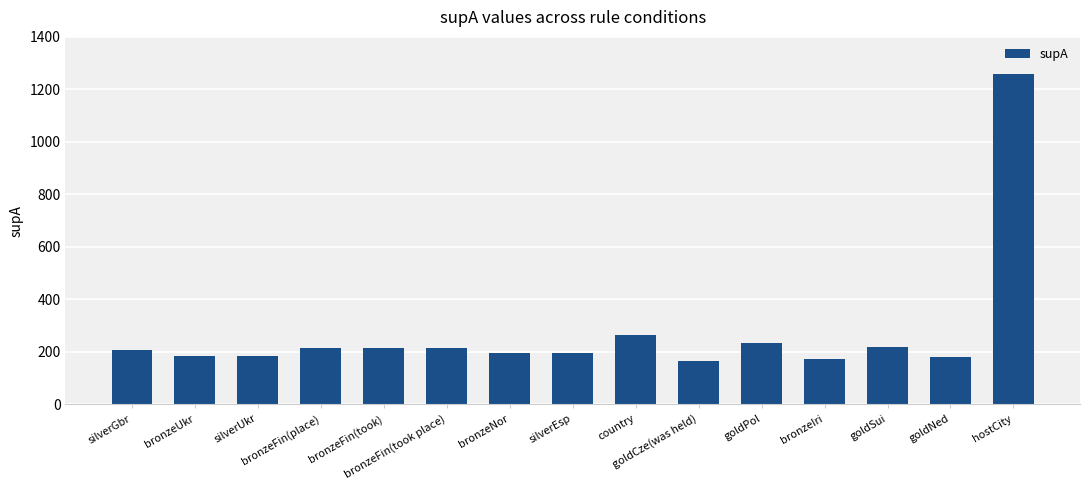

What is the greatest value displayed?

1260